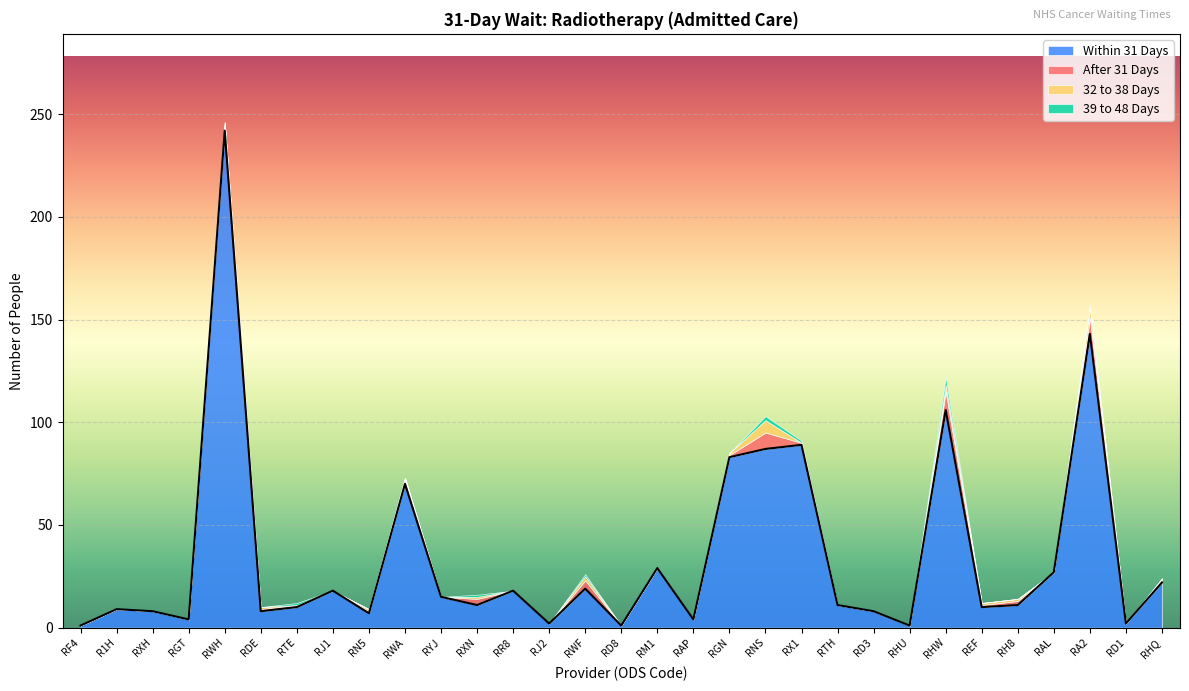

How many lines are shown in the chart?

4